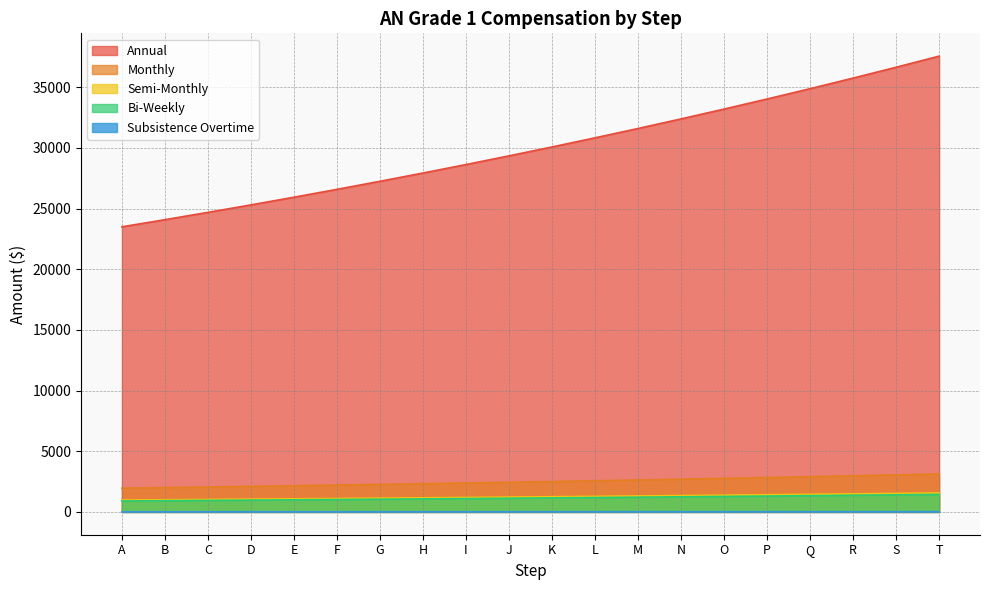

Reading left to right, what are all the values shown in this chart?

Annual: 23501.1	24088.6	24690.8	25308.1	25940.8	26589.3	27254.0	27935.4	28633.8	29349.6	30083.4	30835.5	31606.3	32396.5	33206.4	34036.6	34887.5	35759.7	36653.7	37570.0
Monthly: 1958.4	2007.4	2057.6	2109.0	2161.7	2215.8	2271.2	2327.9	2386.2	2445.8	2506.9	2569.6	2633.9	2699.7	2767.2	2836.4	2907.3	2980.0	3054.5	3130.8
Semi-Monthly: 979.2	1003.7	1028.8	1054.5	1080.9	1107.9	1135.6	1164.0	1193.1	1222.9	1253.5	1284.8	1316.9	1349.8	1383.6	1418.2	1453.7	1490.0	1527.2	1565.4
Bi-Weekly: 904.0	926.4	949.6	973.6	997.6	1022.4	1048.0	1074.4	1101.6	1128.8	1156.8	1185.6	1216.0	1246.4	1276.8	1308.8	1341.6	1375.2	1409.6	1444.8
Subsistence Overtime: 14.0	14.3	14.6	14.9	15.2	15.6	15.9	16.3	16.6	17.0	17.4	17.8	18.1	18.6	19.0	19.4	19.9	20.3	20.8	21.2